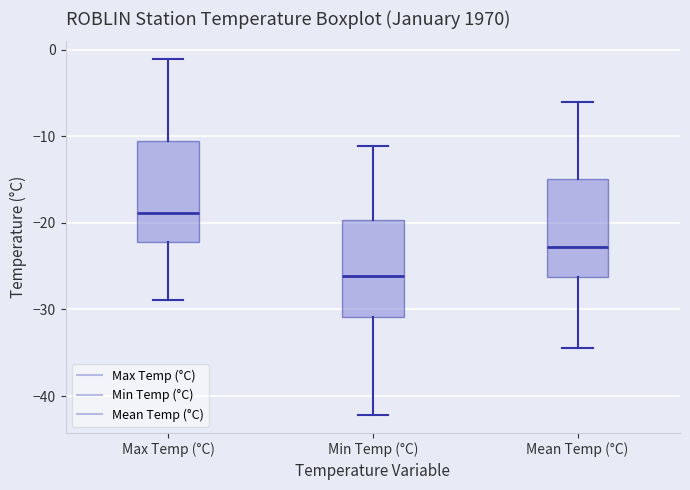

Which box's median line is the lowest?

Min Temp (°C)